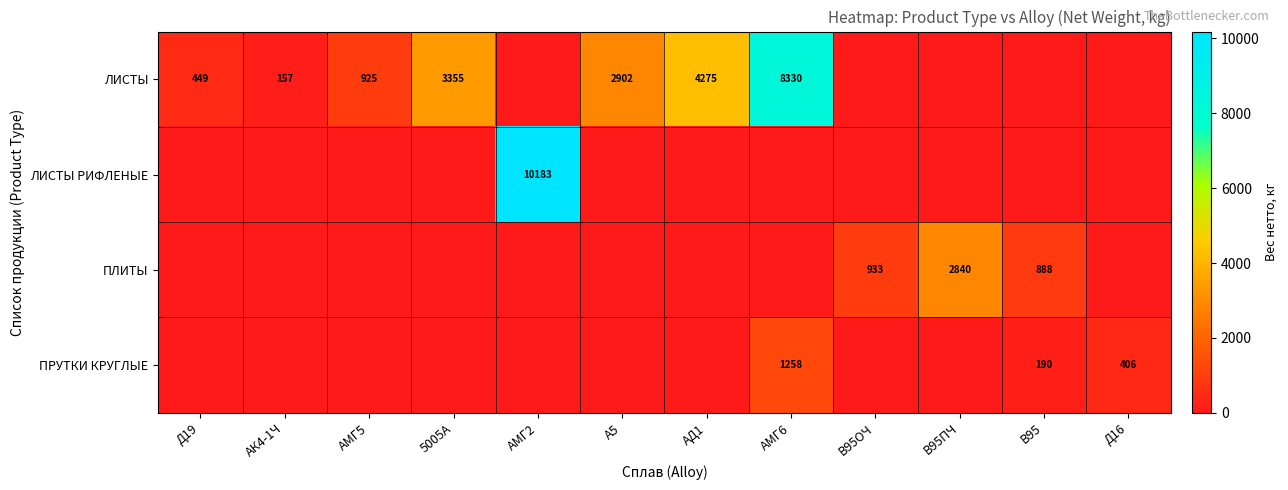

The ЛИСТЫ series shows 249 at АМГ5. True or false?

False